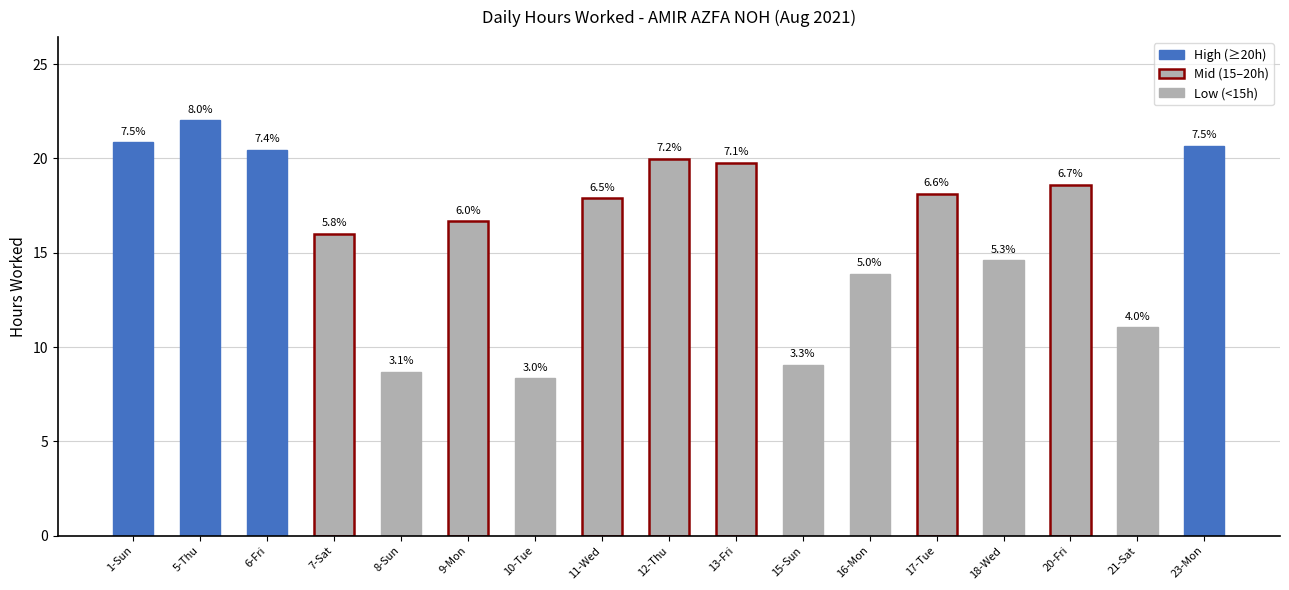

Does the chart contain any negative values?

No